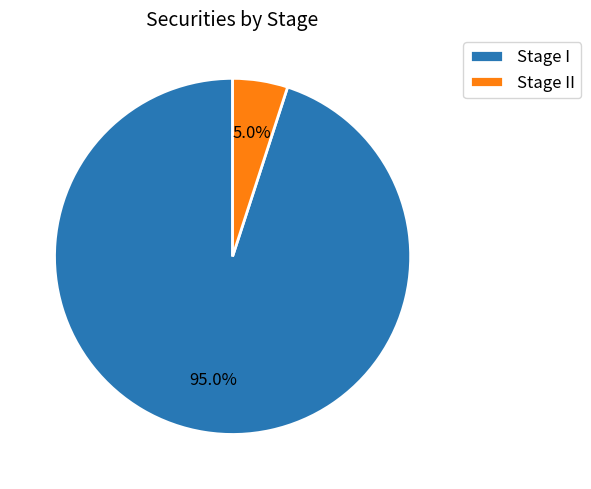

Combined, do Stage II and Stage I account for over 50%?

Yes